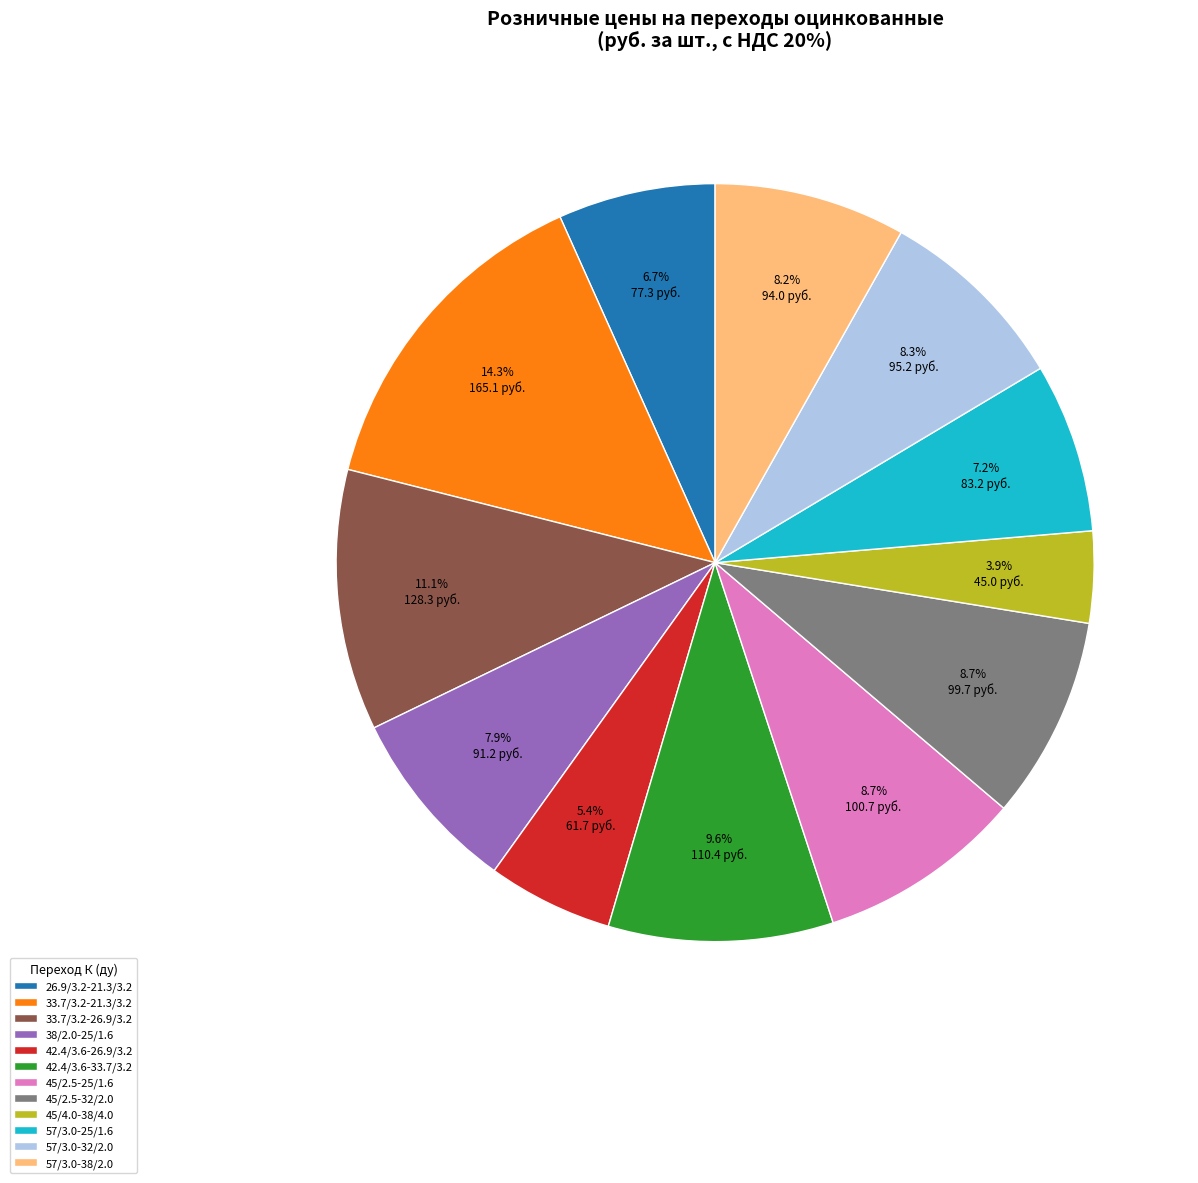

What portion of the pie excludes 26.9/3.2-21.3/3.2?

93.3%